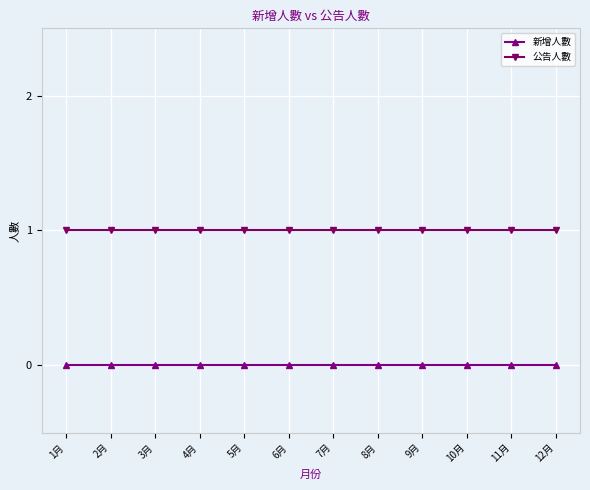

True or false: 新增人數 and 公告人數 cross at least once.

False